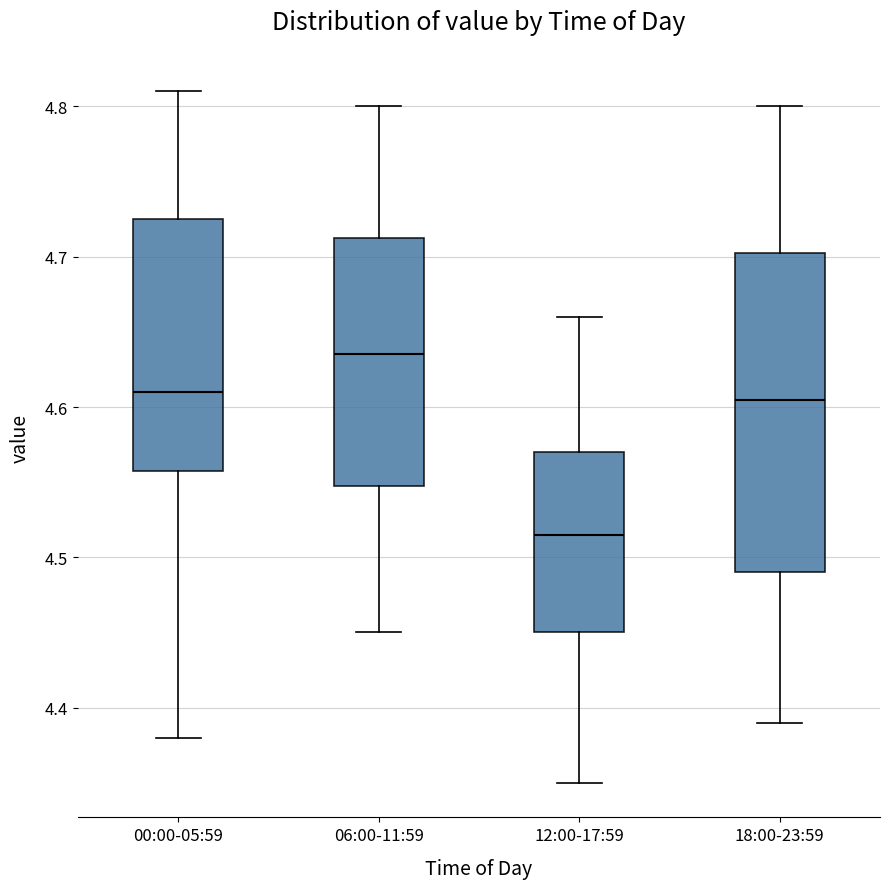

Reading left to right, read every box against the y-axis: the position of its median line, the range the box covers, and the ends of its whiskers. The values are not printed on the chart, so give them approximately, as read against the axis.

00:00-05:59: median 4.61, box 4.56 to 4.73, whiskers 4.38 to 4.81
06:00-11:59: median 4.64, box 4.55 to 4.71, whiskers 4.45 to 4.80
12:00-17:59: median 4.52, box 4.45 to 4.57, whiskers 4.35 to 4.66
18:00-23:59: median 4.61, box 4.49 to 4.70, whiskers 4.39 to 4.80